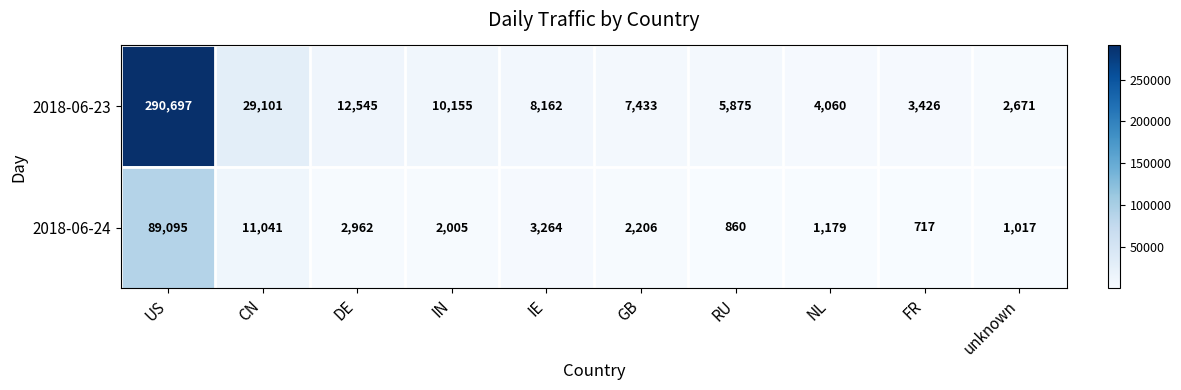

What is the total value across all series at unknown?

3688